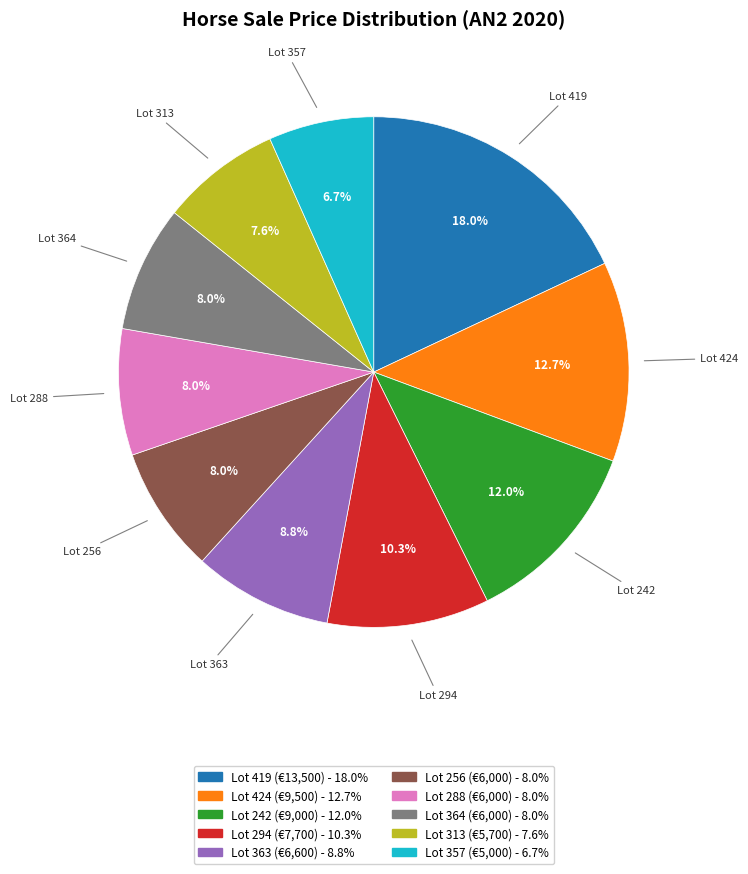

What is the ratio of the value at Lot 424 to the value at Lot 313?

1.7